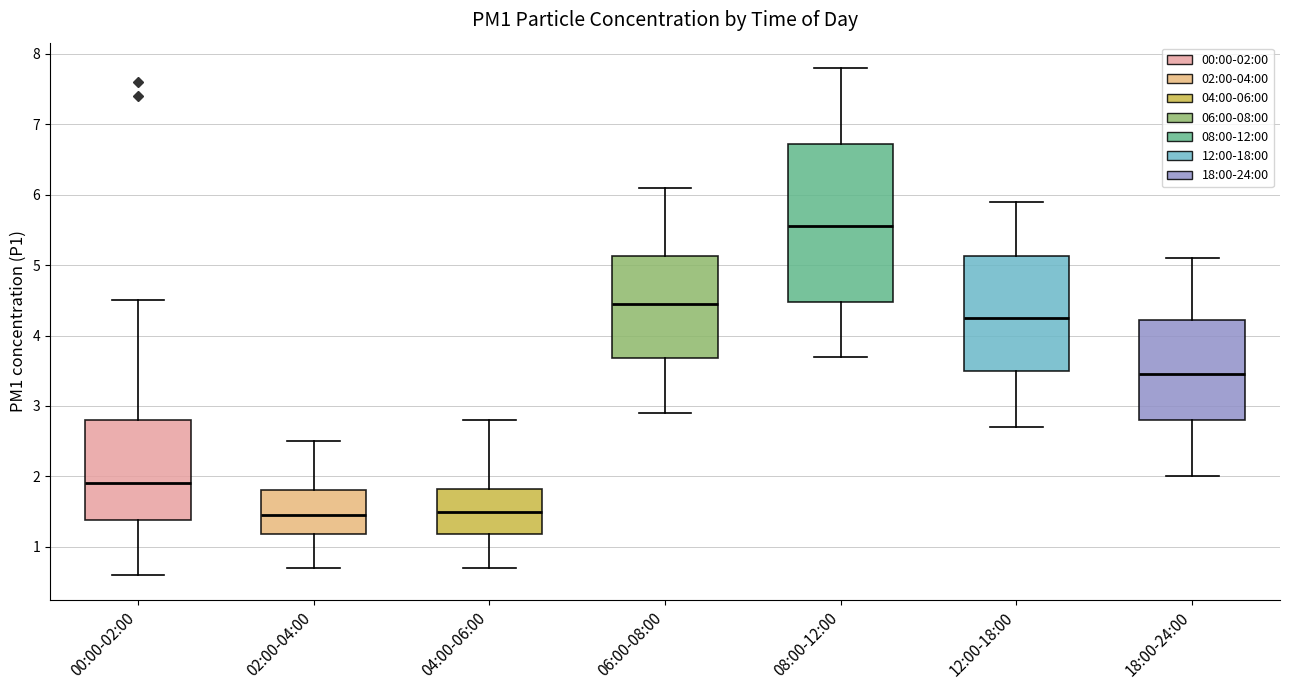

Comparing the boxes themselves (not the whiskers), which one is the tallest?

08:00-12:00